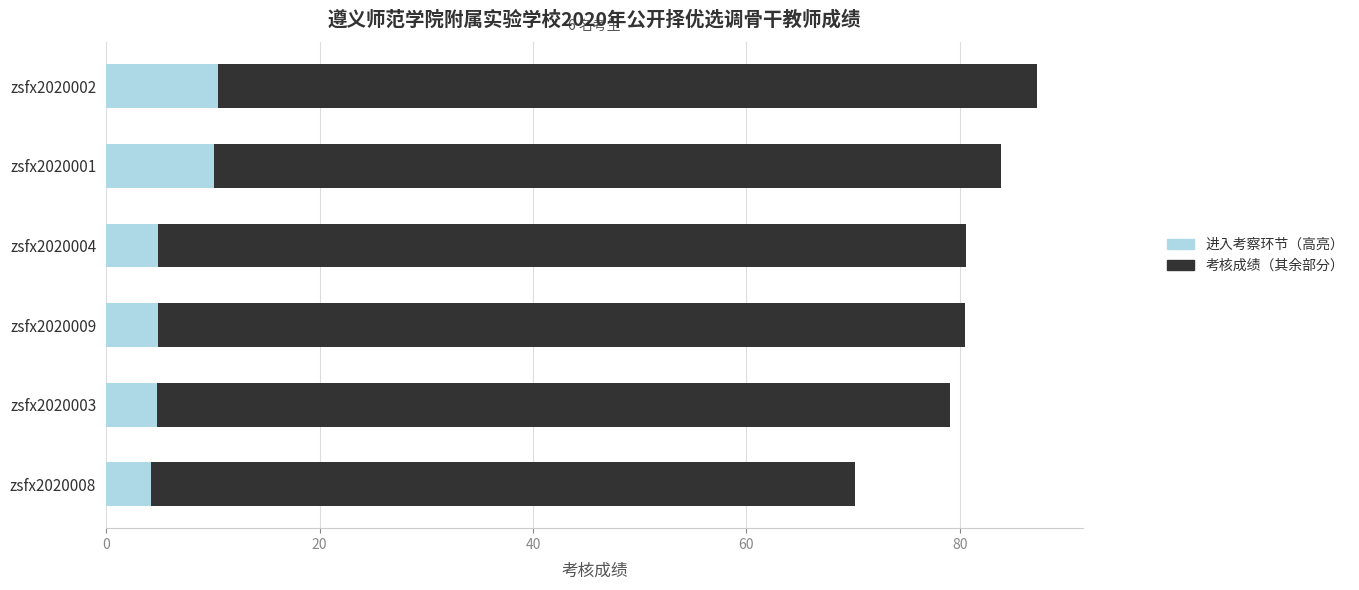

What is the total value across all series at zsfx2020003?

79.1